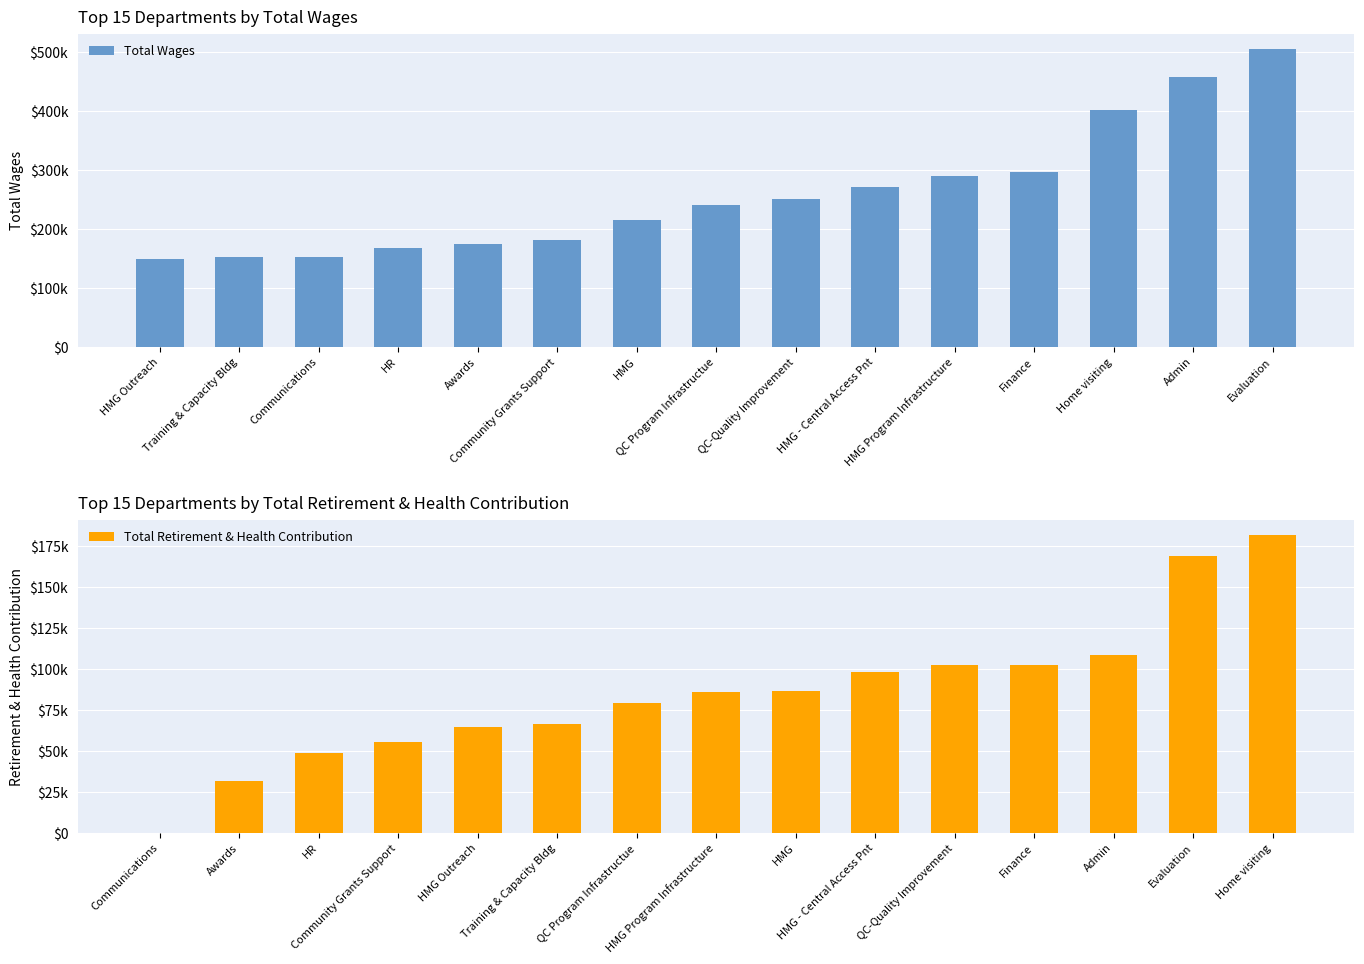

What is the average value of the Total Retirement & Health Contribution series?

85362